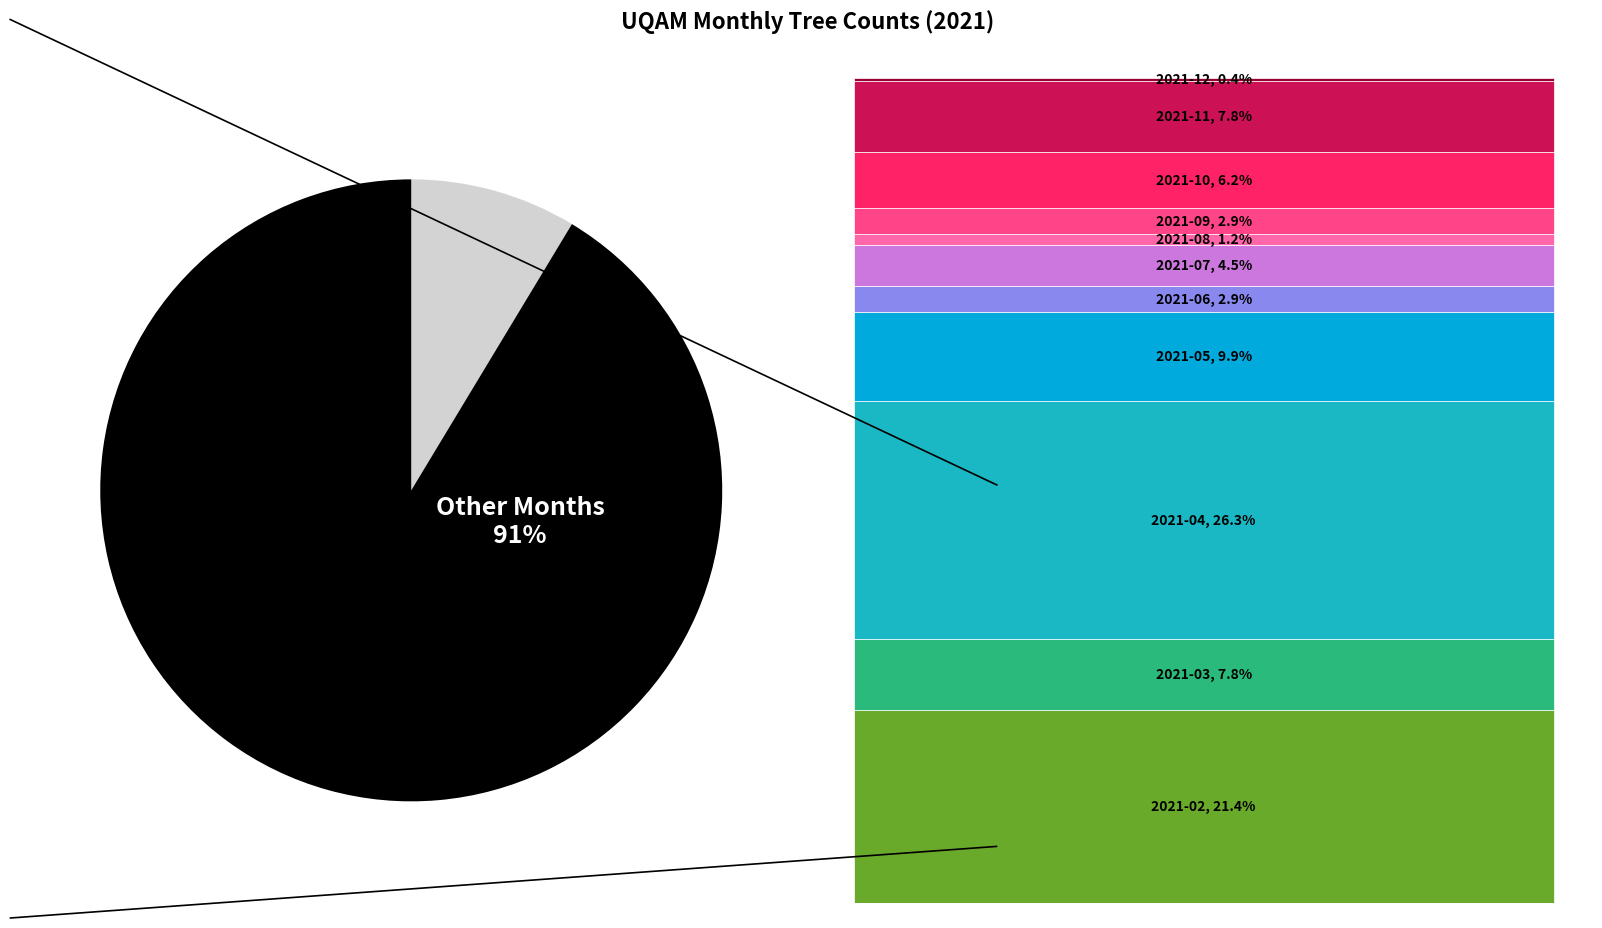

Is it true that 2021-04 is 20% of the pie?

False